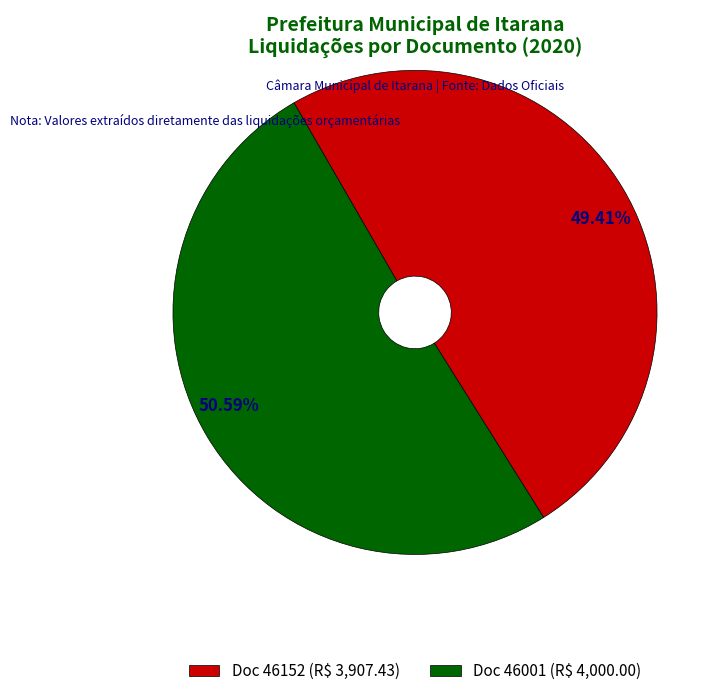

How many slices are in this pie chart?

2